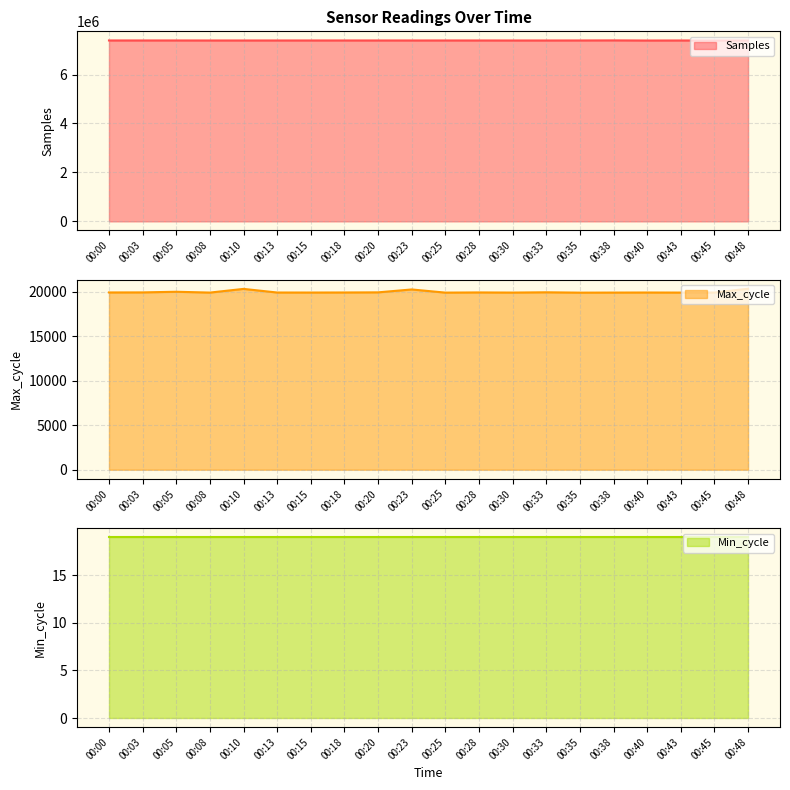

What is the difference between the highest and lowest values at 00:48?

7370244